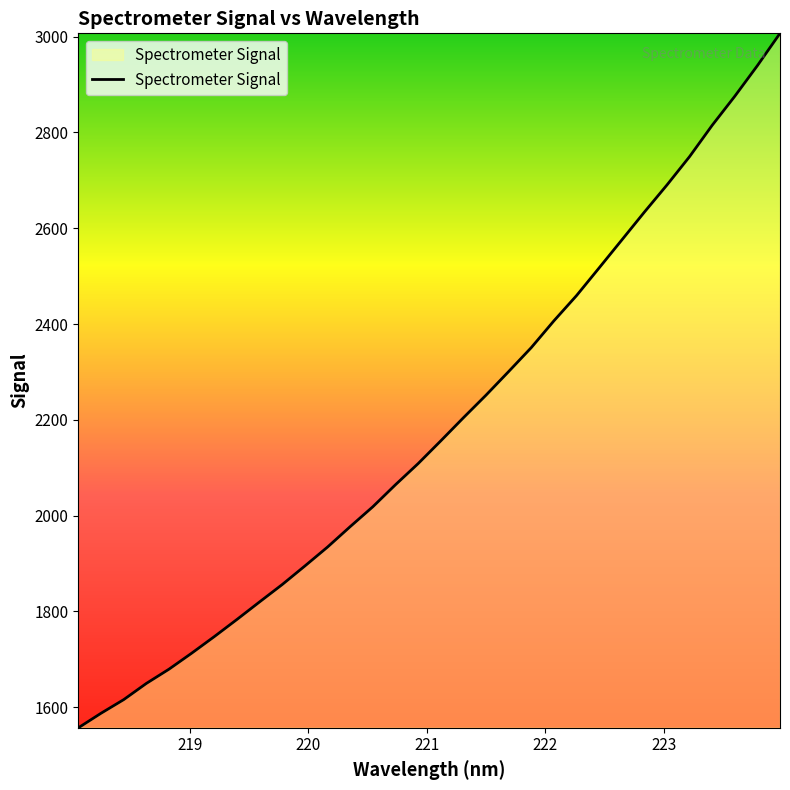

What is the difference between the maximum and minimum values?

1449.8